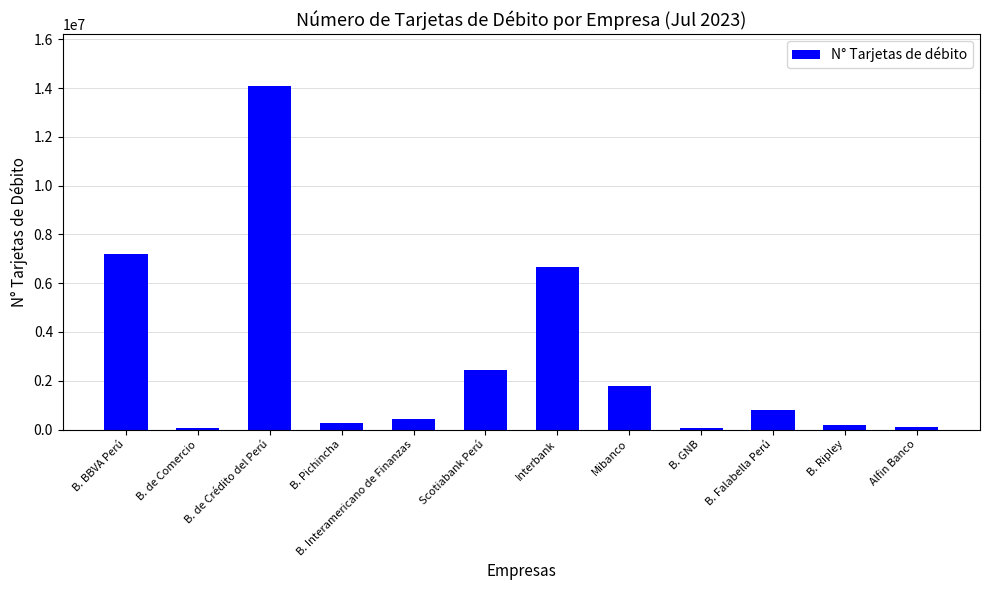

What is the maximum value shown in the chart?

14094932